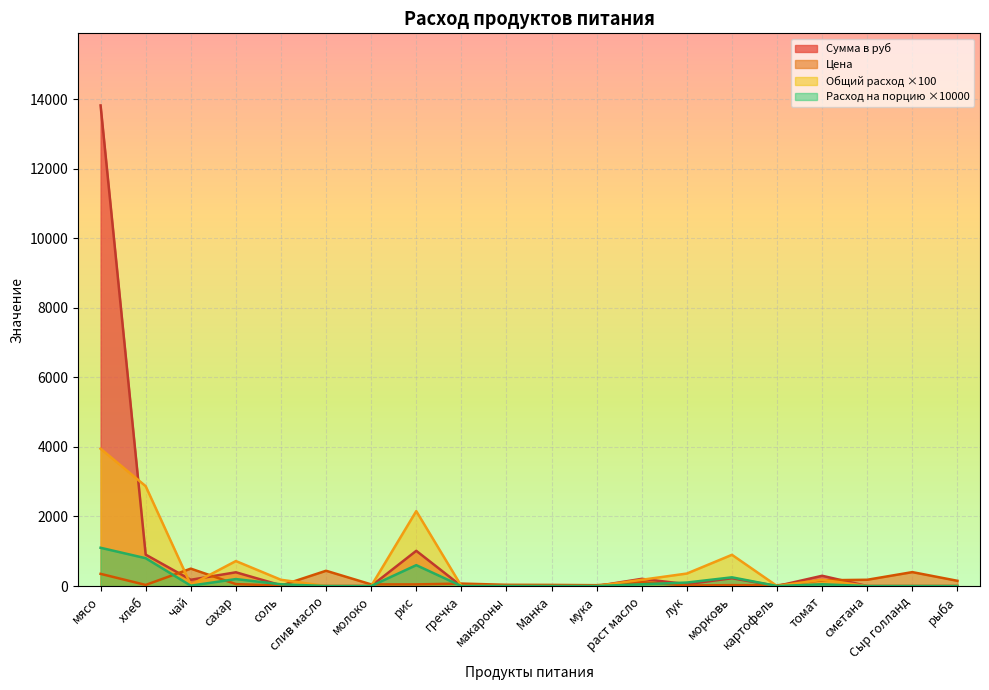

Between сметана and картофель, which is larger?

сметана